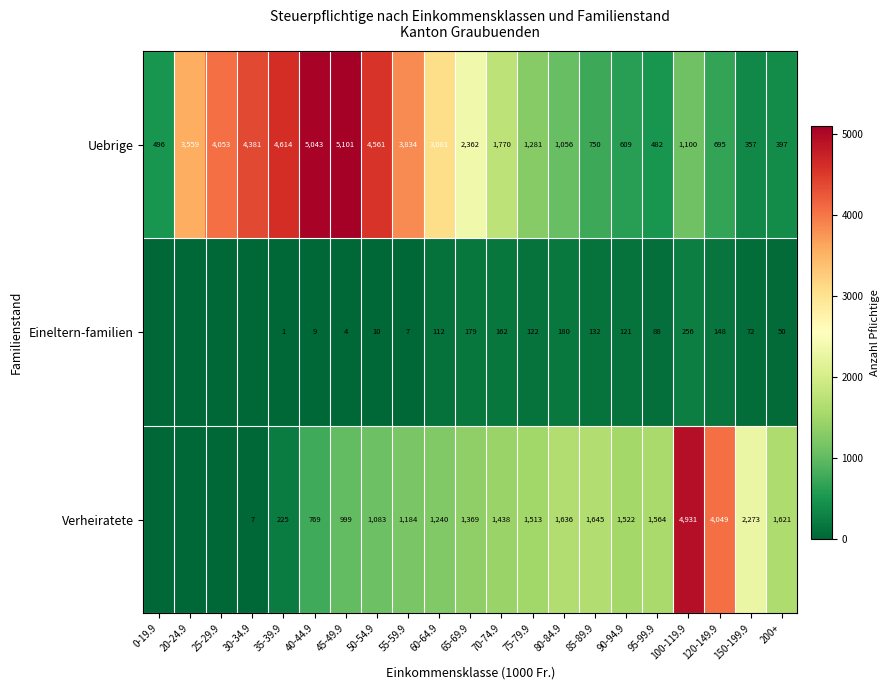

What is the sum of the Verheiratete values at 80-84.9 and 100-119.9?

6567